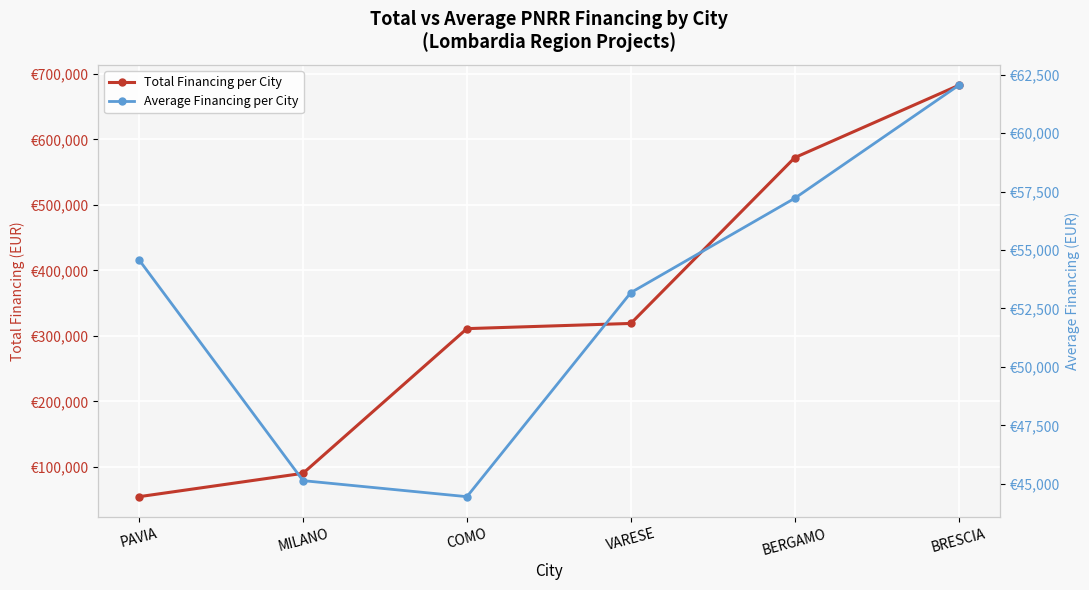

Reading right to left, extract all data points from this chart.

Total Financing per City: 682502.5	572154.2	319070.1	311137.0	90268.6	54577.6
Average Financing per City: 62045.7	57215.4	53178.4	44448.1	45134.3	54577.6